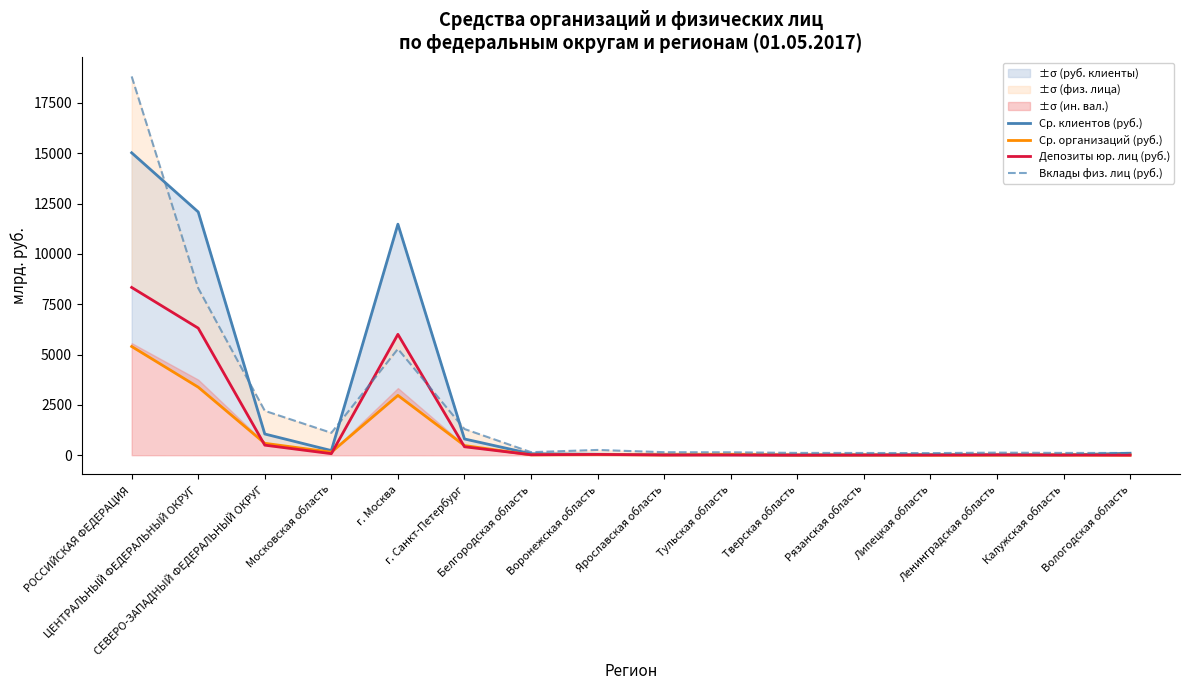

At which label is Депозиты юр. лиц (руб.) closest to 4171?

г. Москва